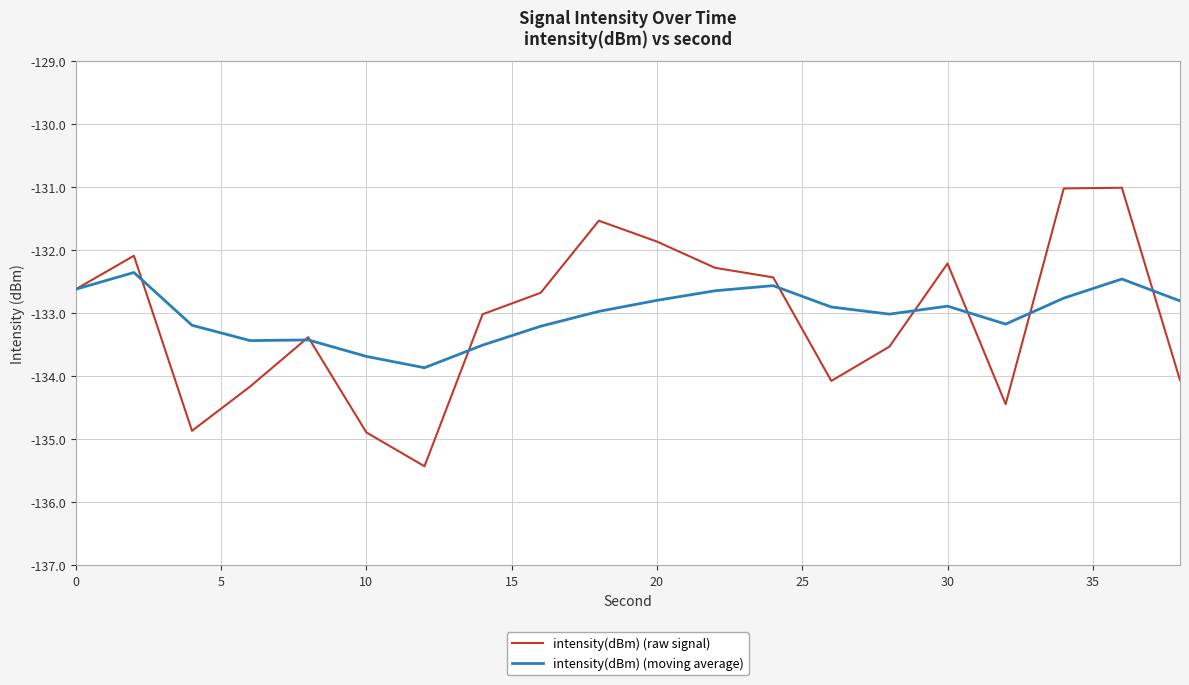

Count the number of data series in this chart.

2